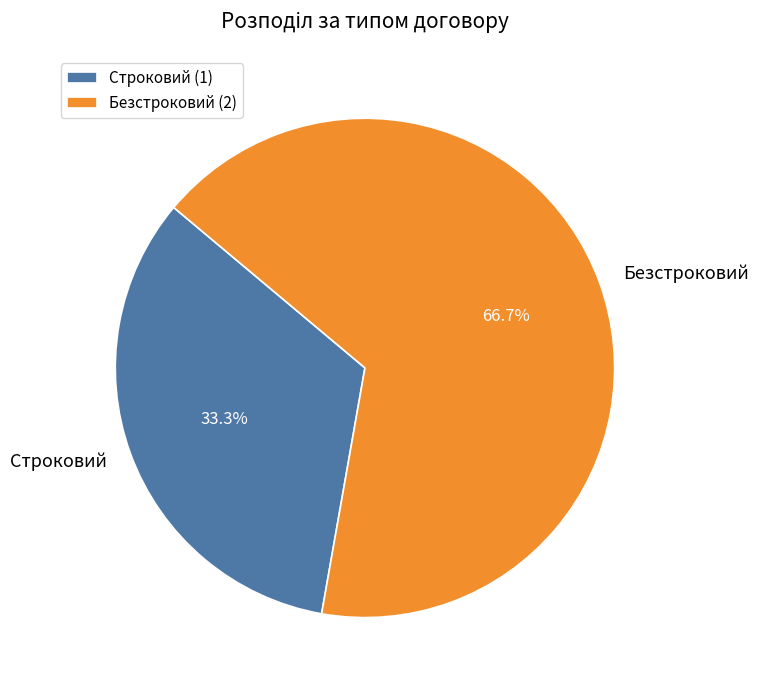

To the nearest percent, what percentage of the pie is Строковий?

33%